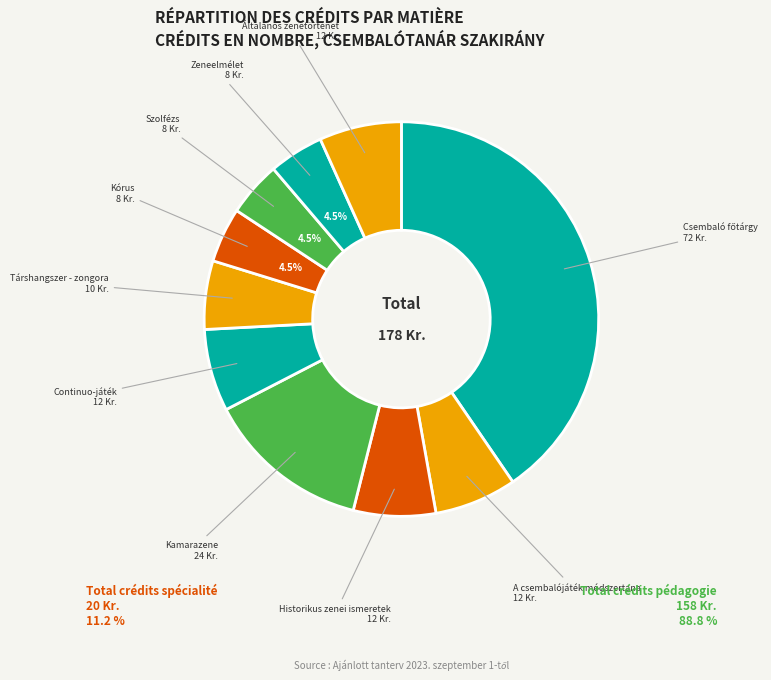

The Continuo-játék slice represents 7% of the pie. True or false?

True